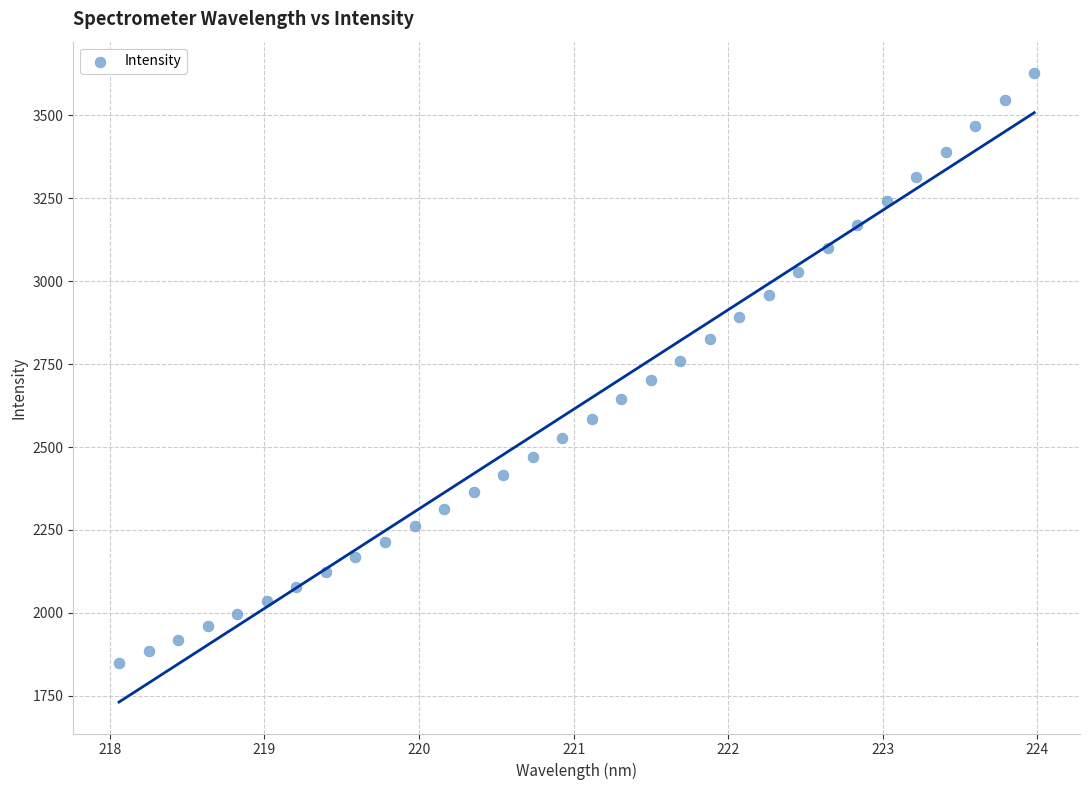

What is the range of Y values (max minus min)?

1780.1